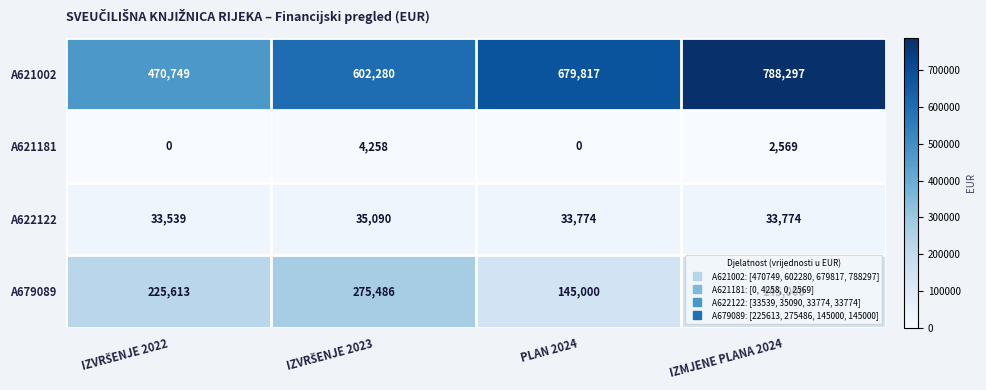

What is the difference between the maximum and second lowest values in the A622122 series?

1316